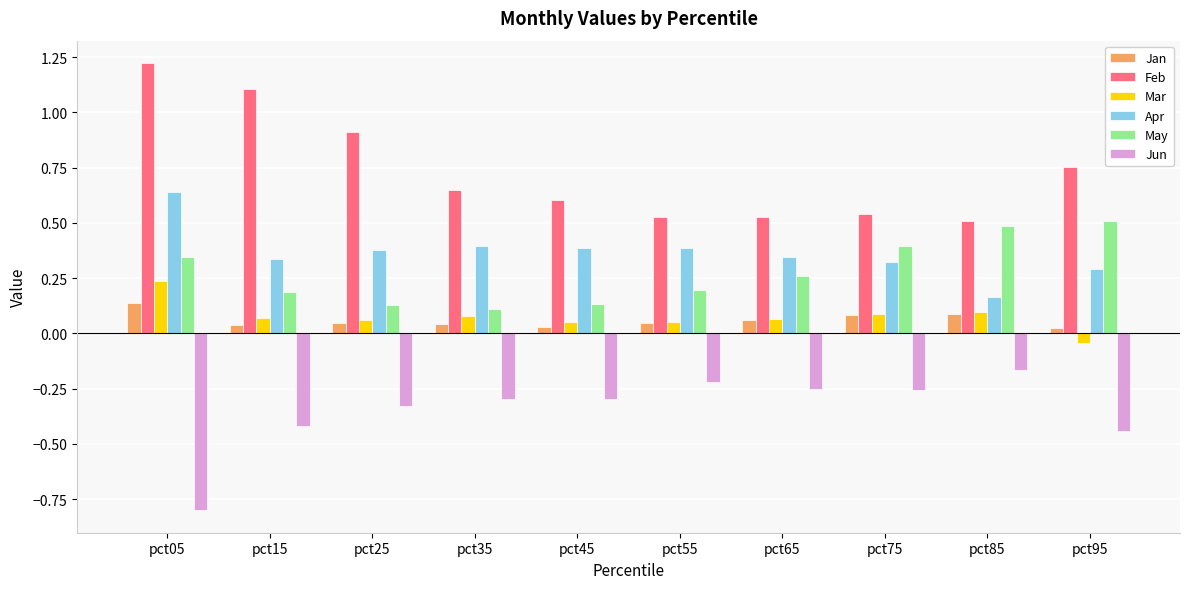

How many data points does each series have?

10